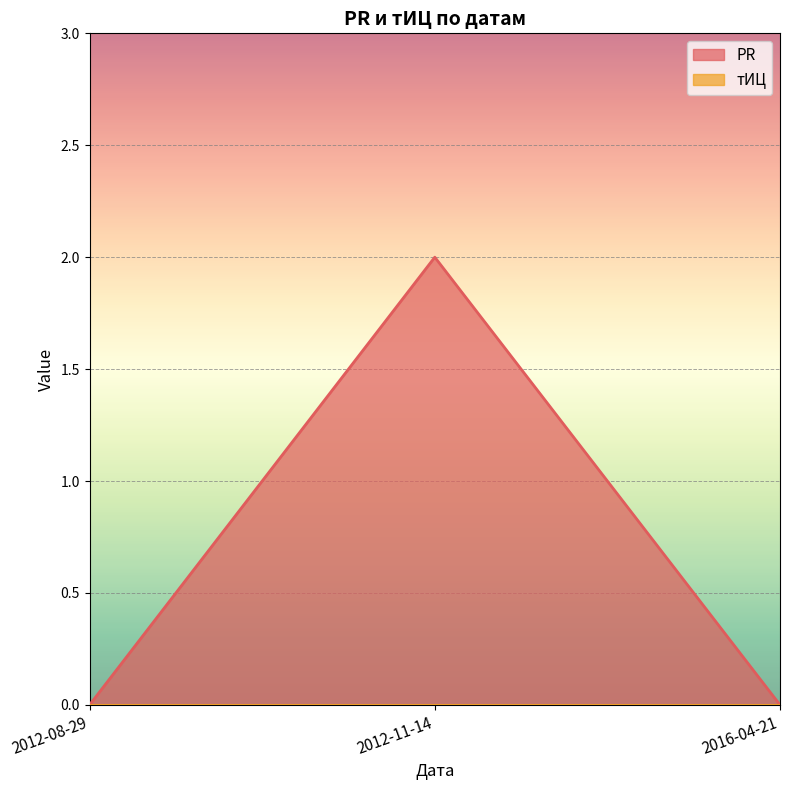

What is the greatest value displayed?

2